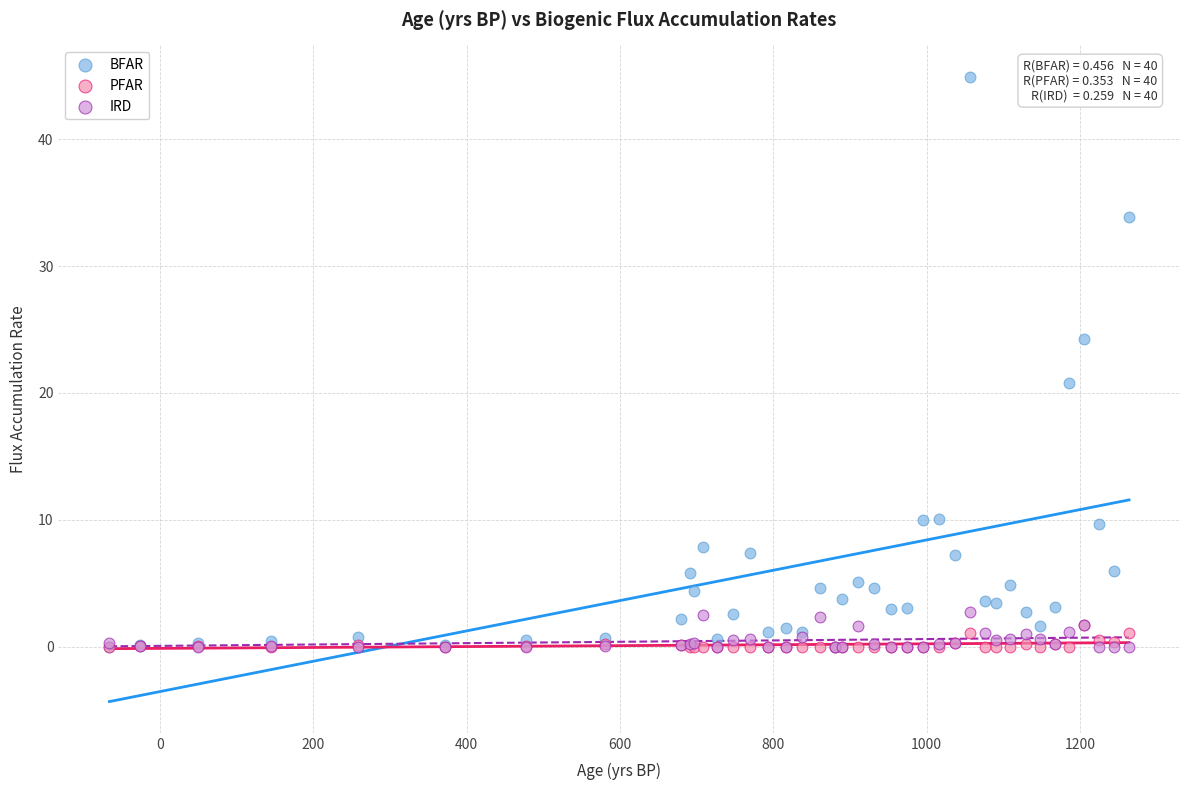

Across all series, what Y value is closest to 22?

20.8